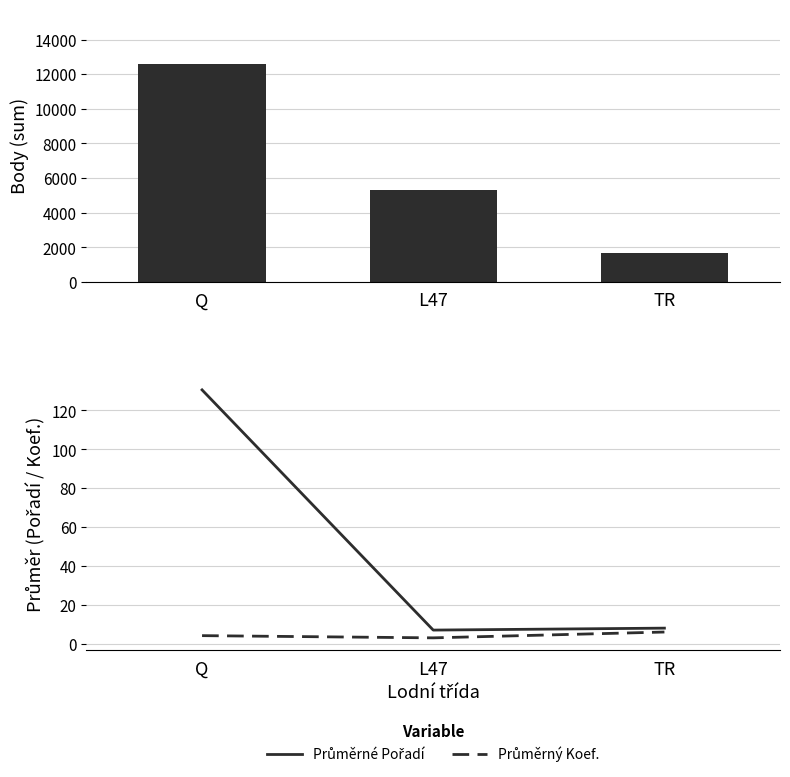

What is the value of the Body bar at the 1st from the left?

12600.0